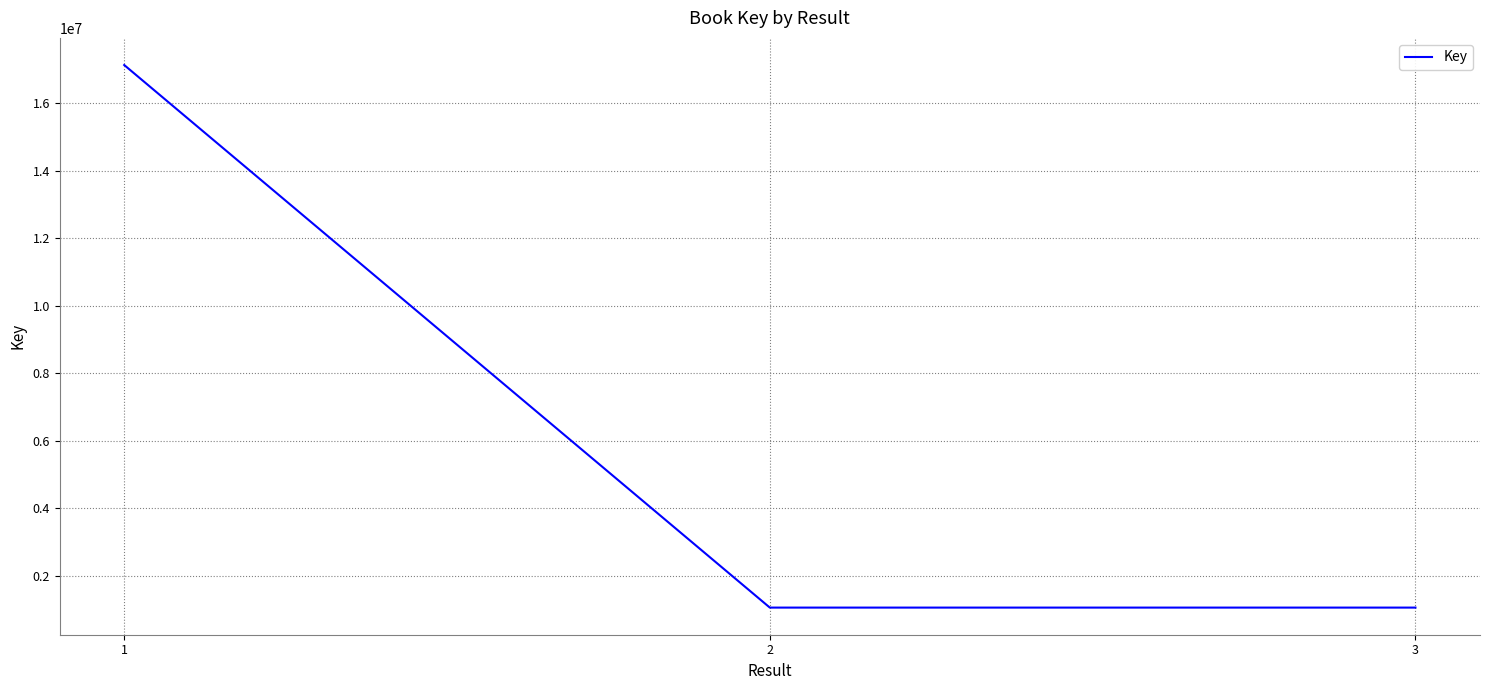

How many series are shown in this chart?

1